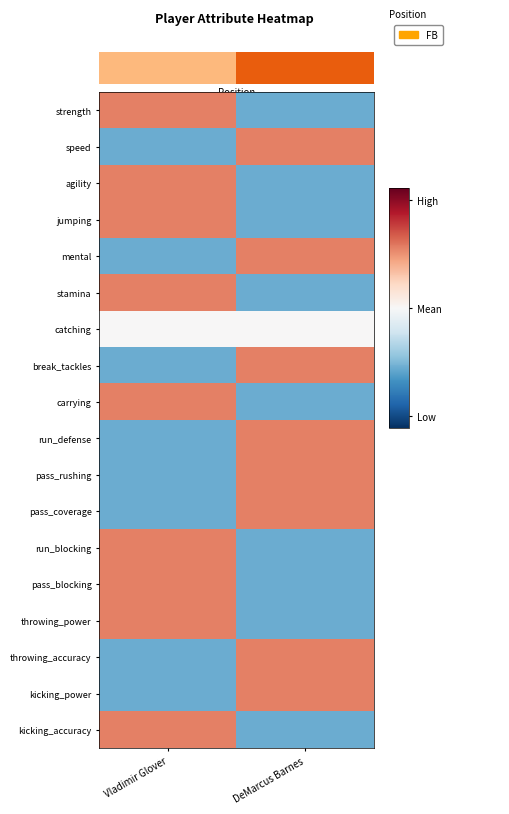

At how many categories does at least one series exceed 0?

2